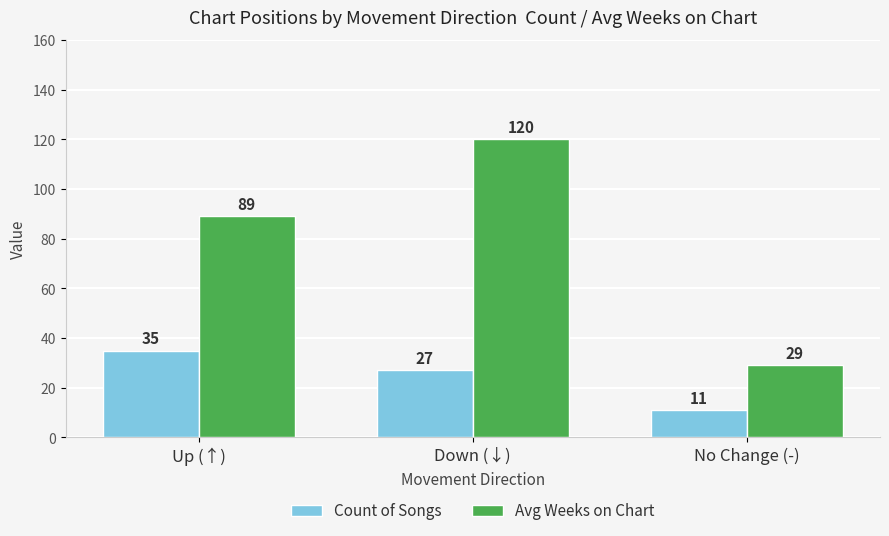

What is the minimum value shown in the chart?

11